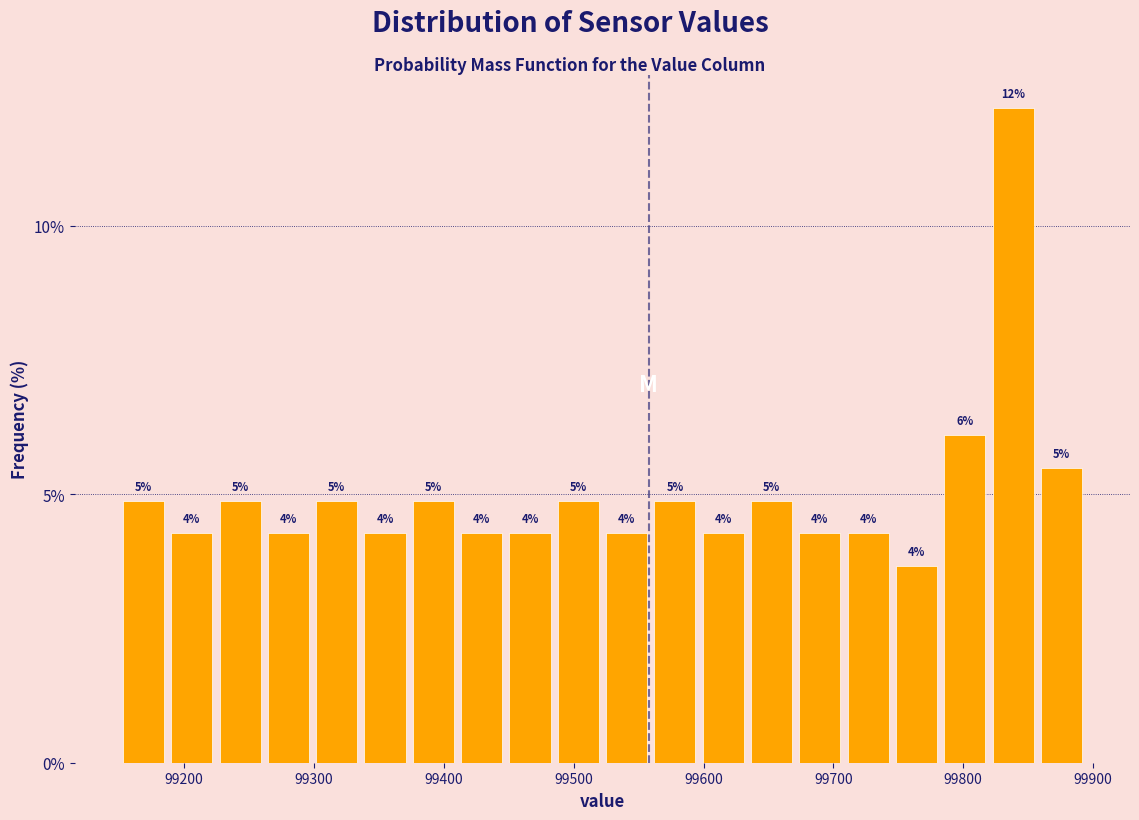

Around what value on the x-axis is the tallest bar? Give the approximate position of its centre, as read against the axis.

99840